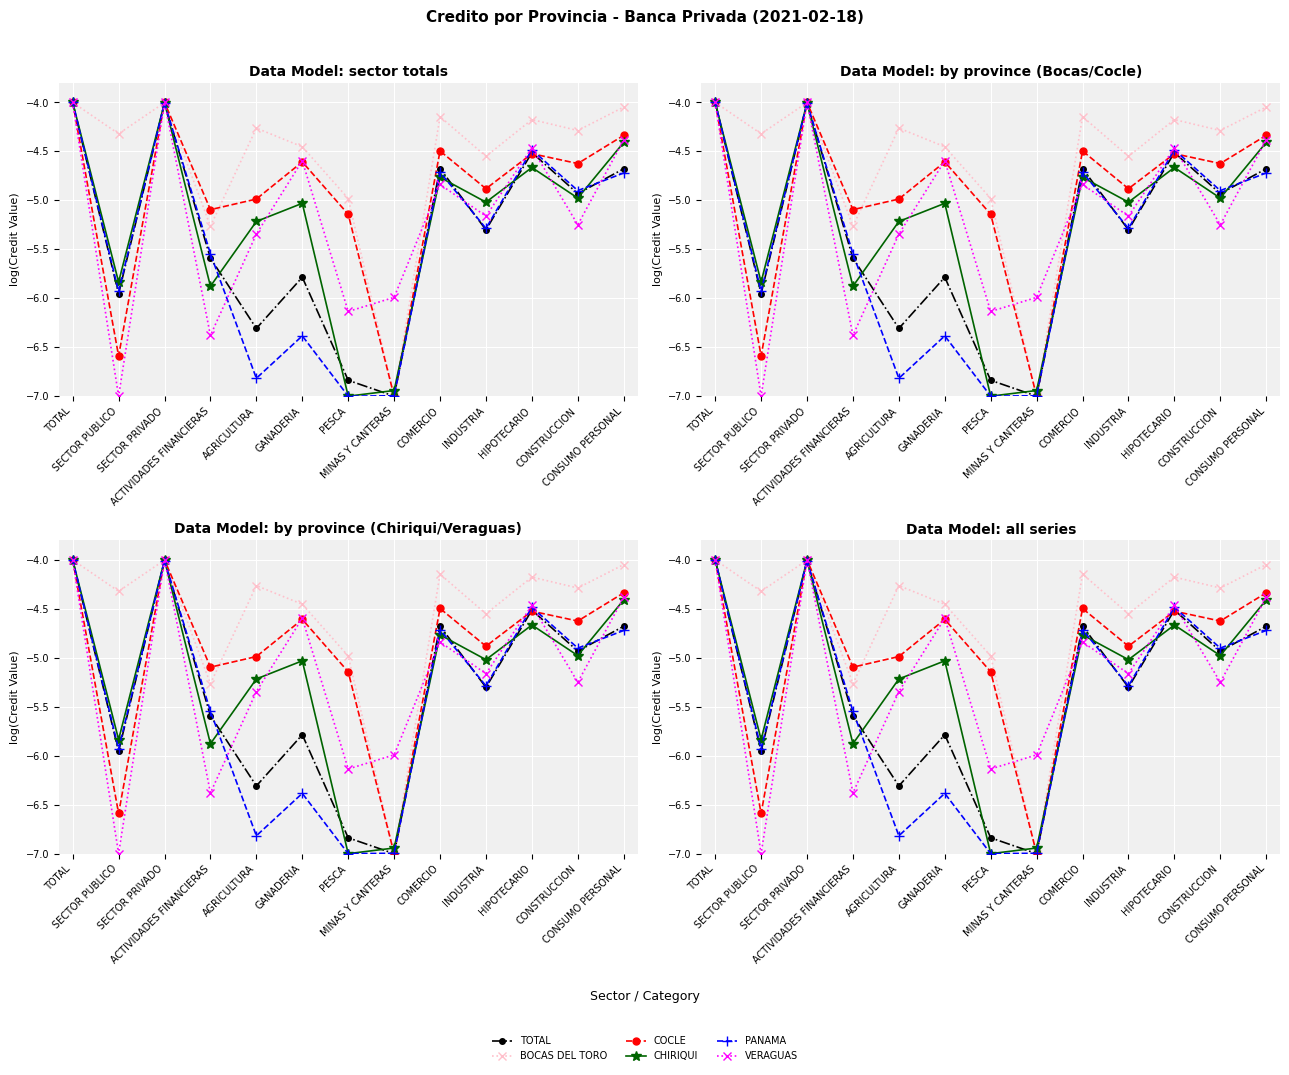

The BOCAS DEL TORO series shows -4.2 at HIPOTECARIO. True or false?

True